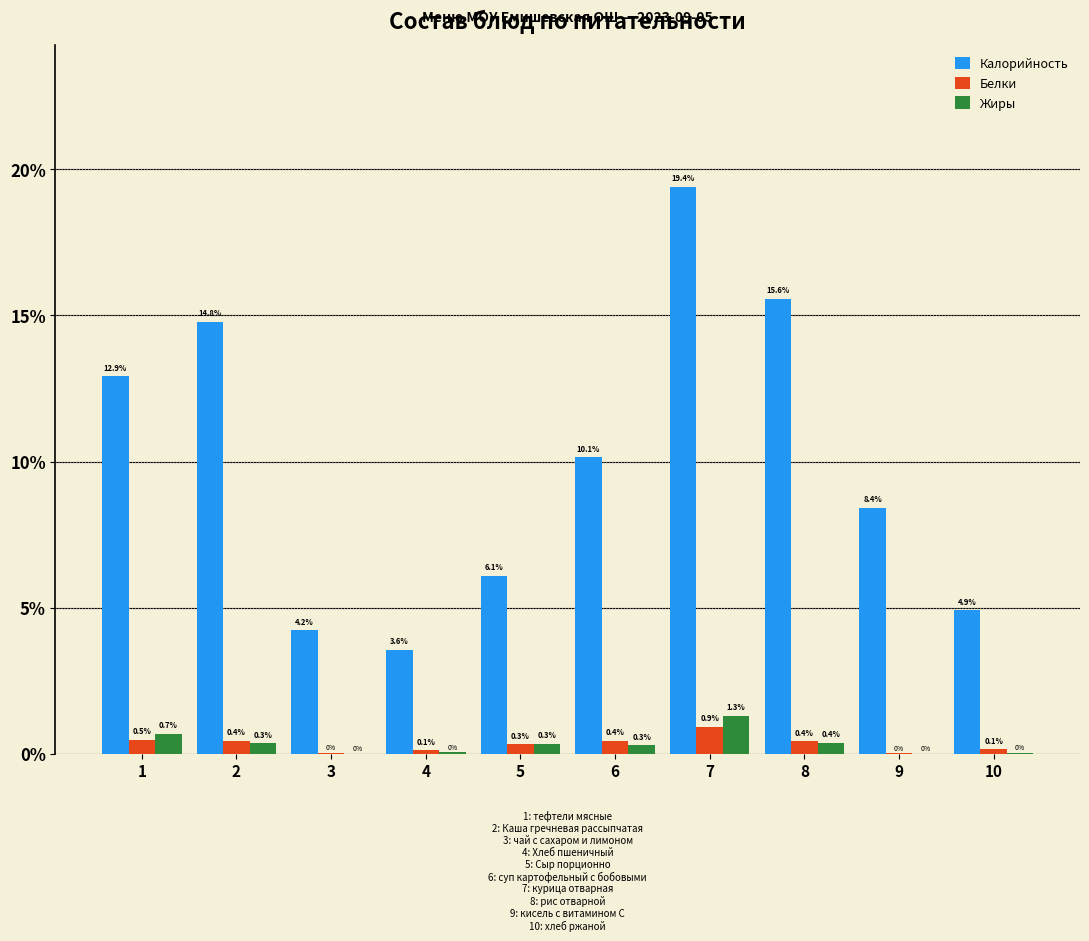

What value does the Жиры series have at 1?

0.7